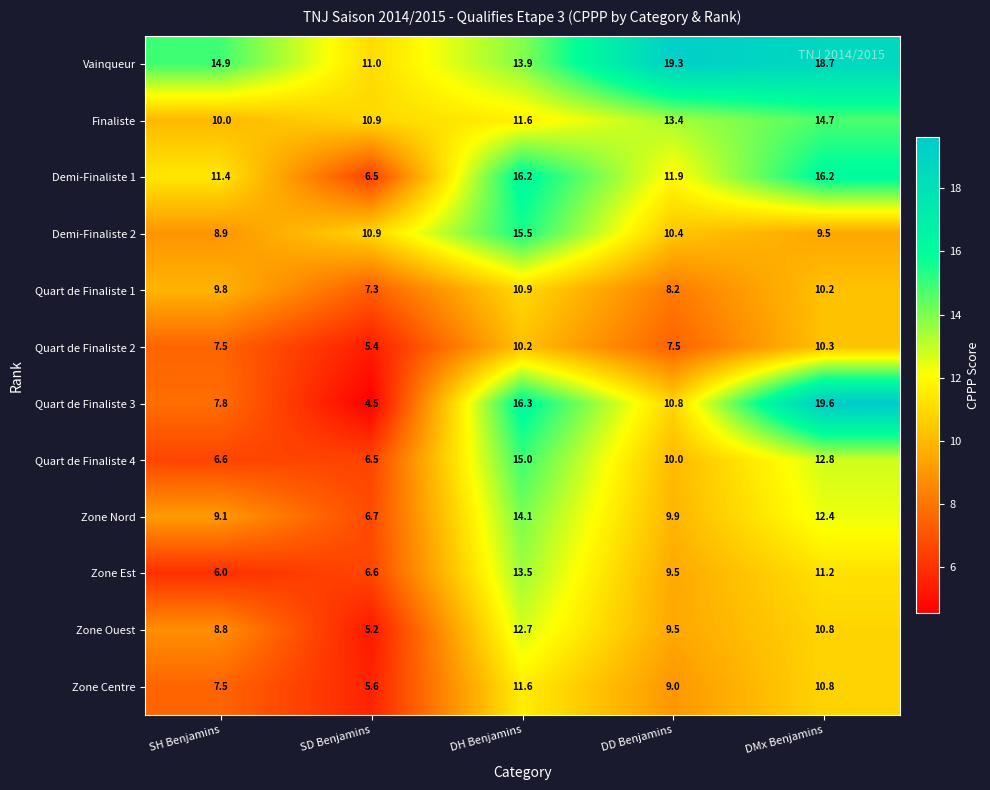

At which label is Quart de Finaliste 3 closest to 12?

DD Benjamins